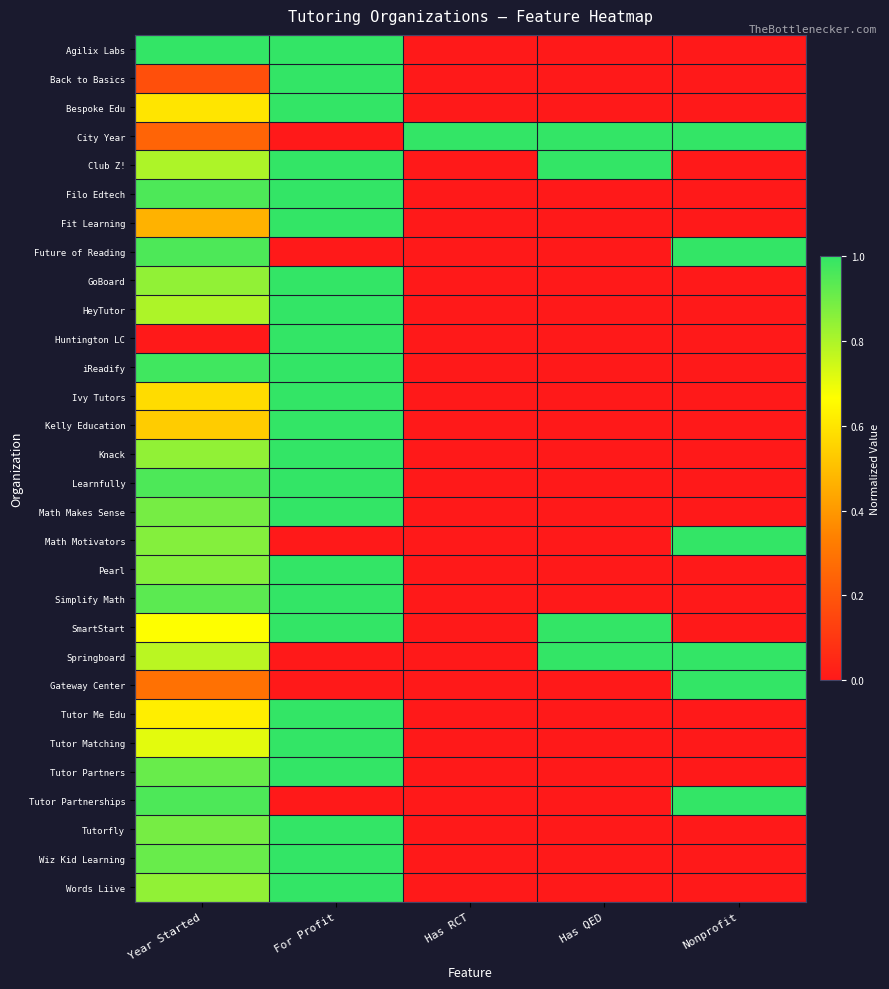

Between Year Started and Has QED, which is larger?

Year Started